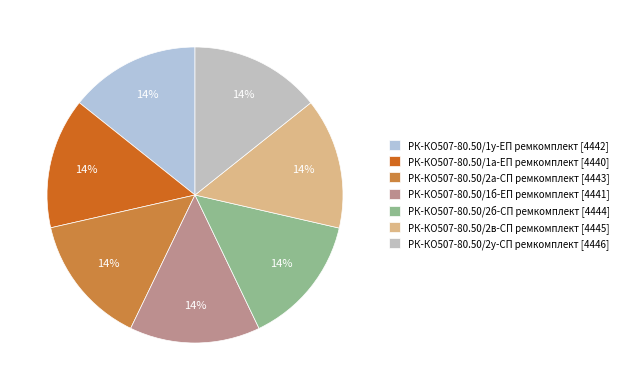

The РК-КО507-80.50/2у-СП ремкомплект slice represents 14% of the pie. True or false?

True